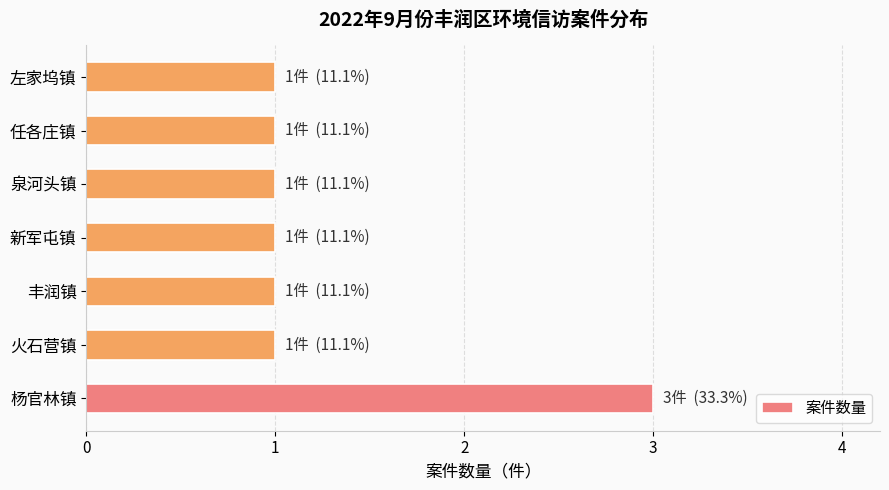

Approximately how many times larger is the value at 泉河头镇 compared to 新军屯镇?

1.0